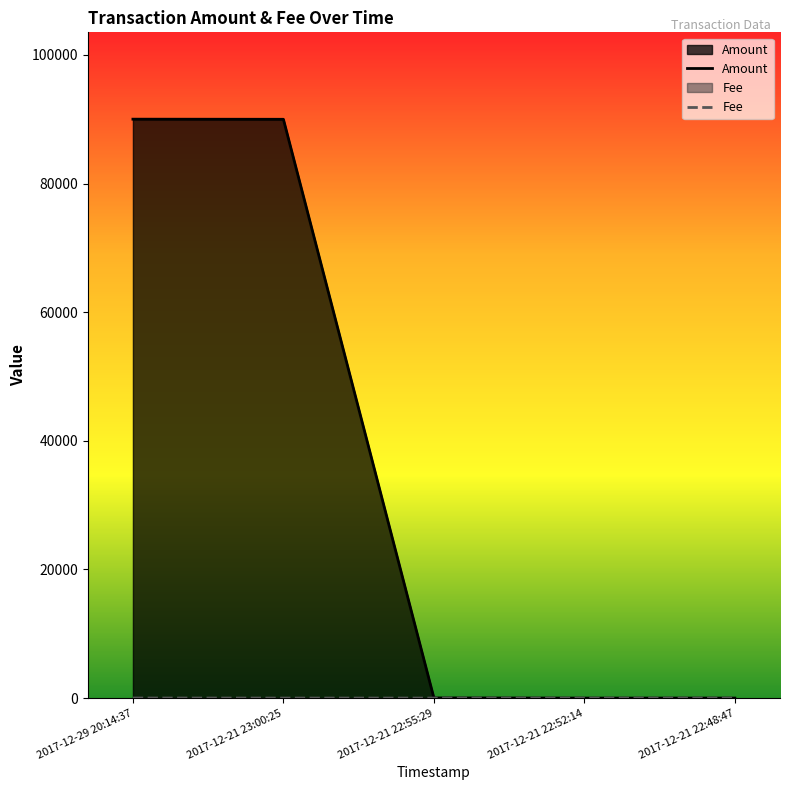

The Fee series shows 1 at 2017-12-21 22:48:47. True or false?

False